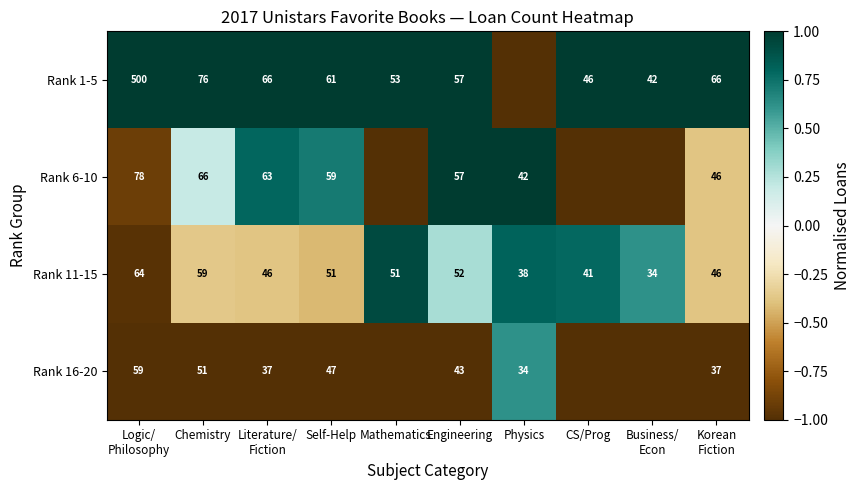

At which category does the chart reach its minimum across all series?

Physics